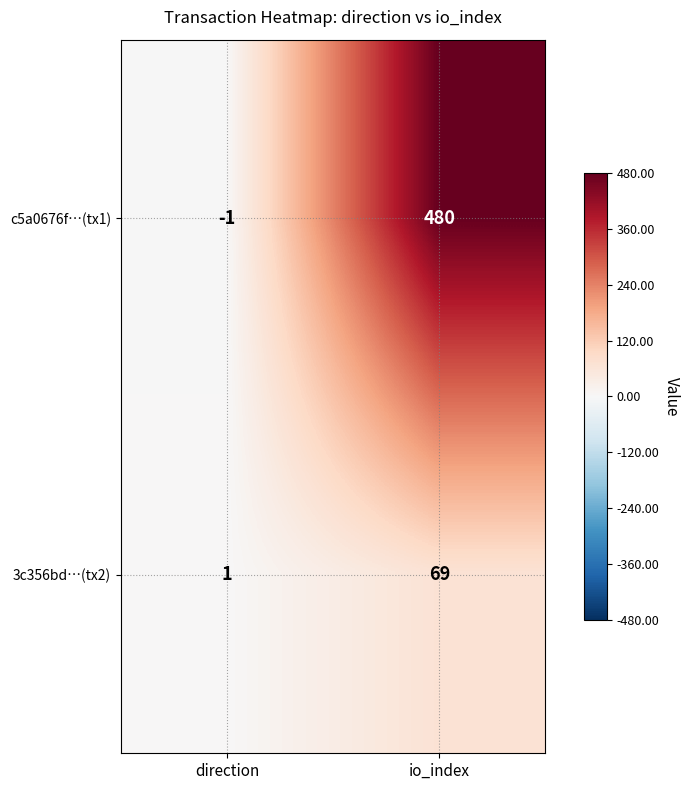

What is the average value of the c5a0676f…(tx1) series?

240